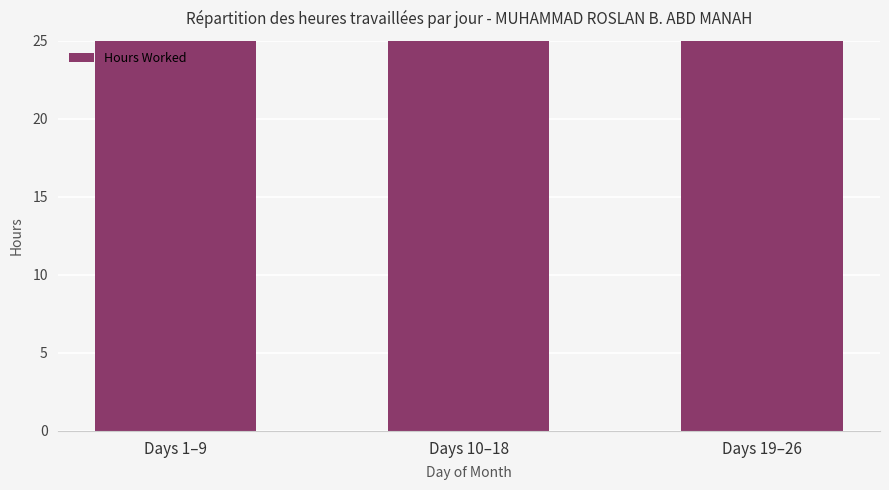

True or false: the data shows 64.5 at Days 10–18.

True